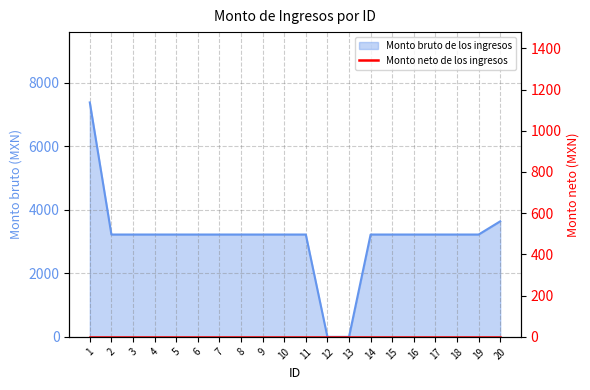

List the labels in order of value, largest first.

1, 20, 2, 3, 4, 5, 6, 7, 8, 9, 10, 11, 14, 15, 16, 17, 18, 19, 12, 13